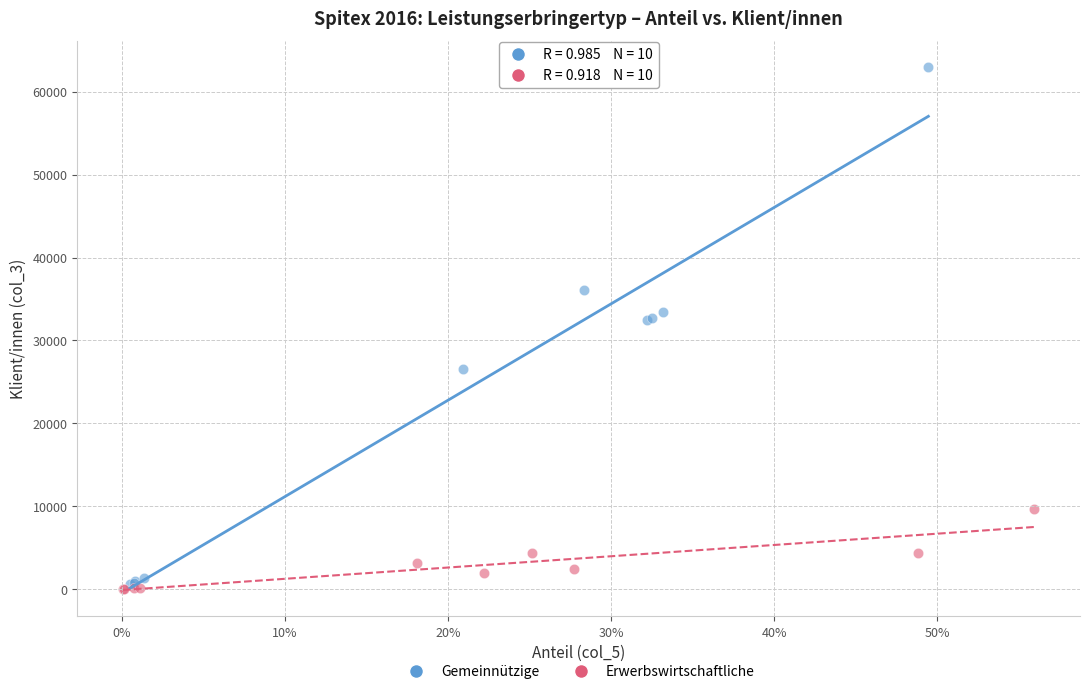

Which series has the widest spread of Y values?

Gemeinnützige